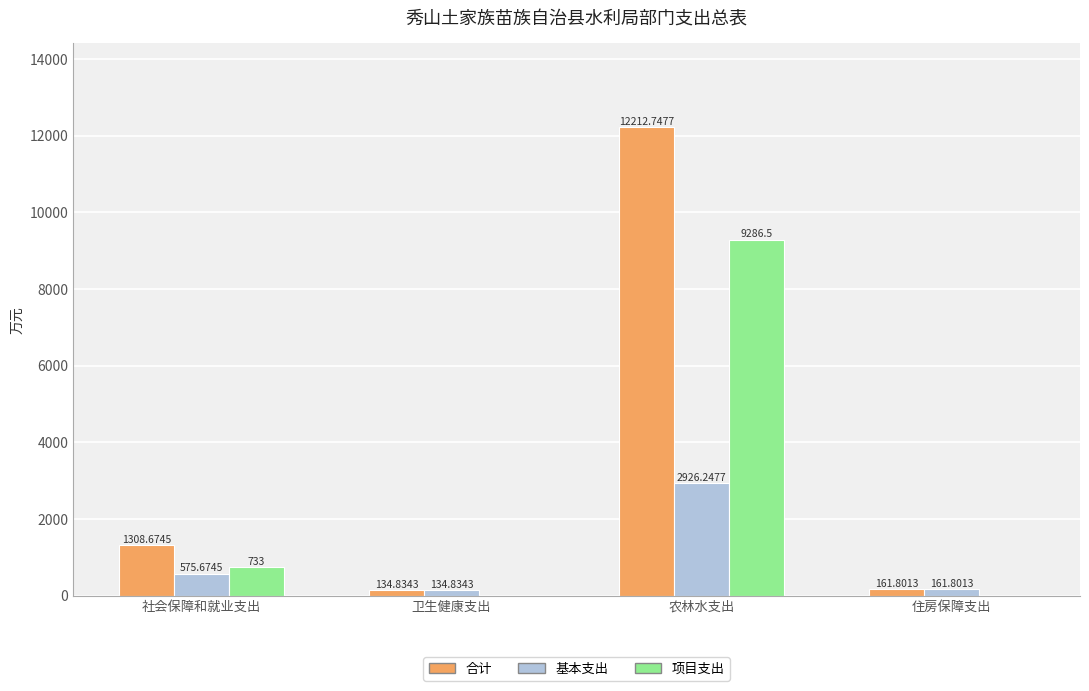

What is the total value across all series at 卫生健康支出?

269.7